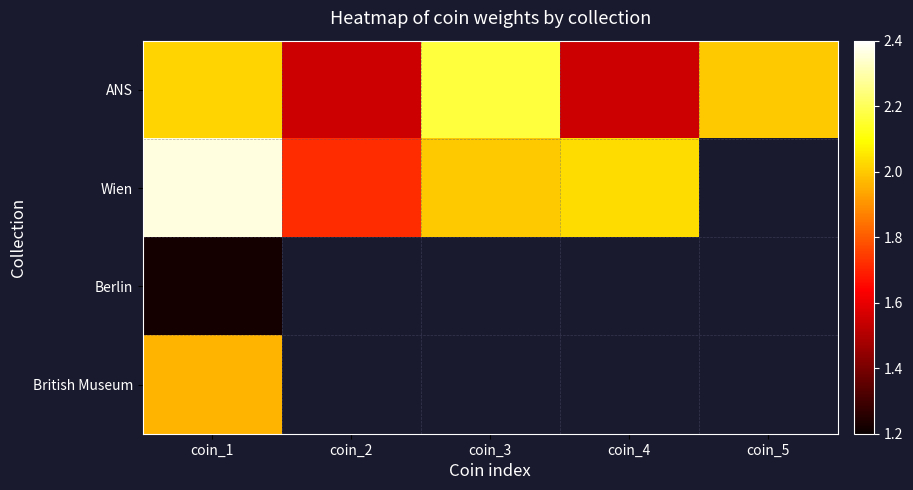

Count the number of categories in the chart.

5